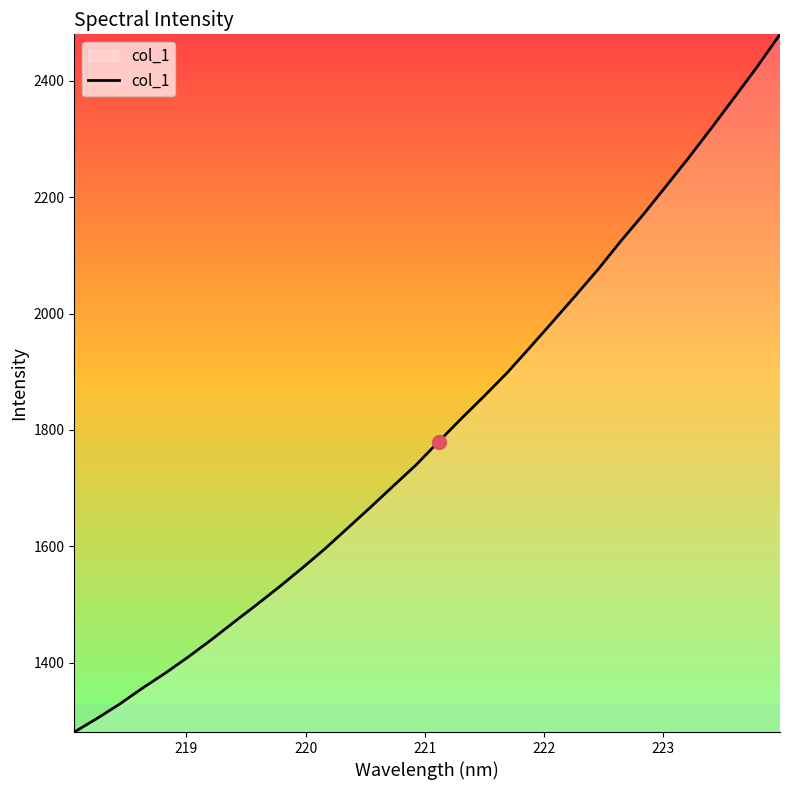

What is the difference between the maximum and minimum values?

1198.9